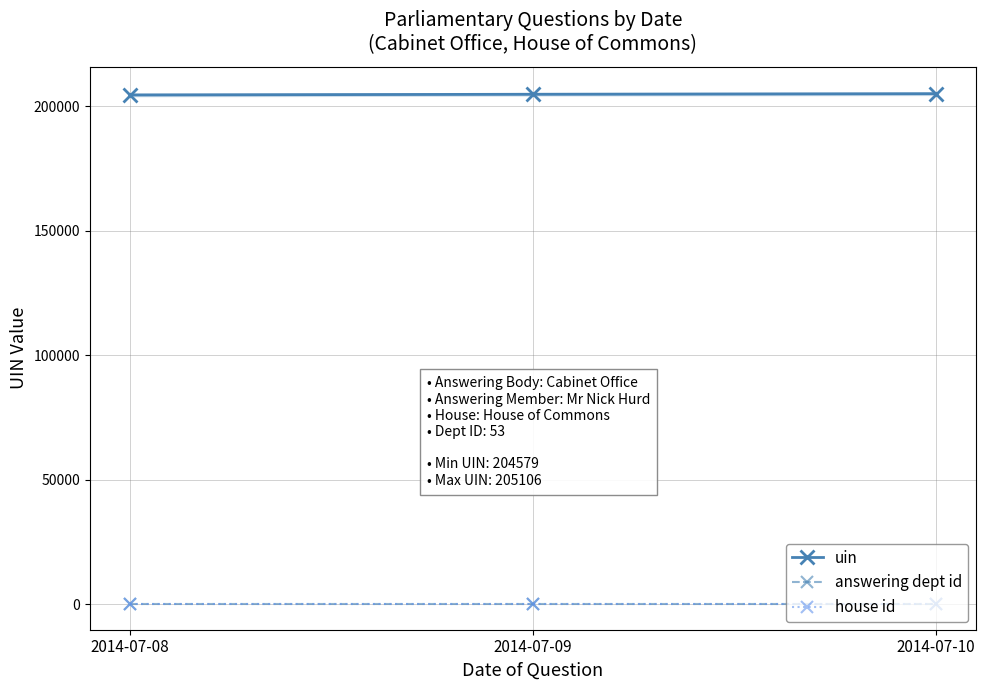

How many categories are shown in the chart?

3